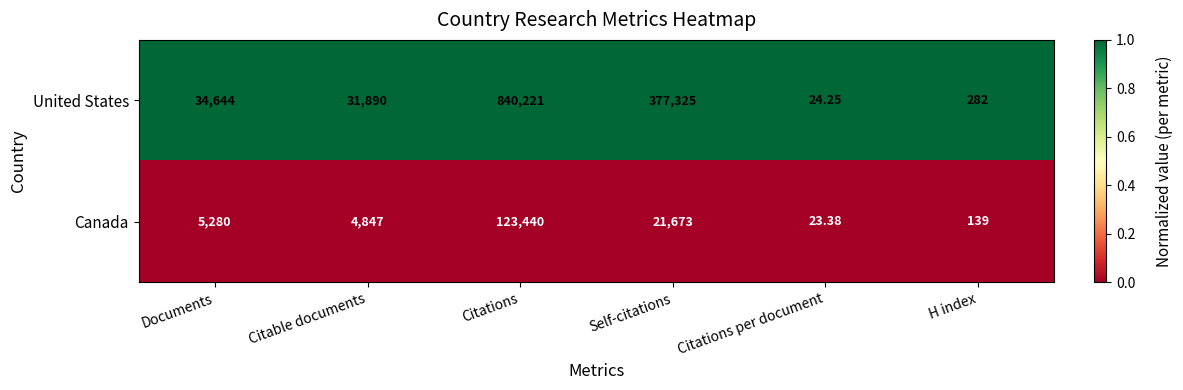

List the series in order of their peak value, highest first.

United States, Canada